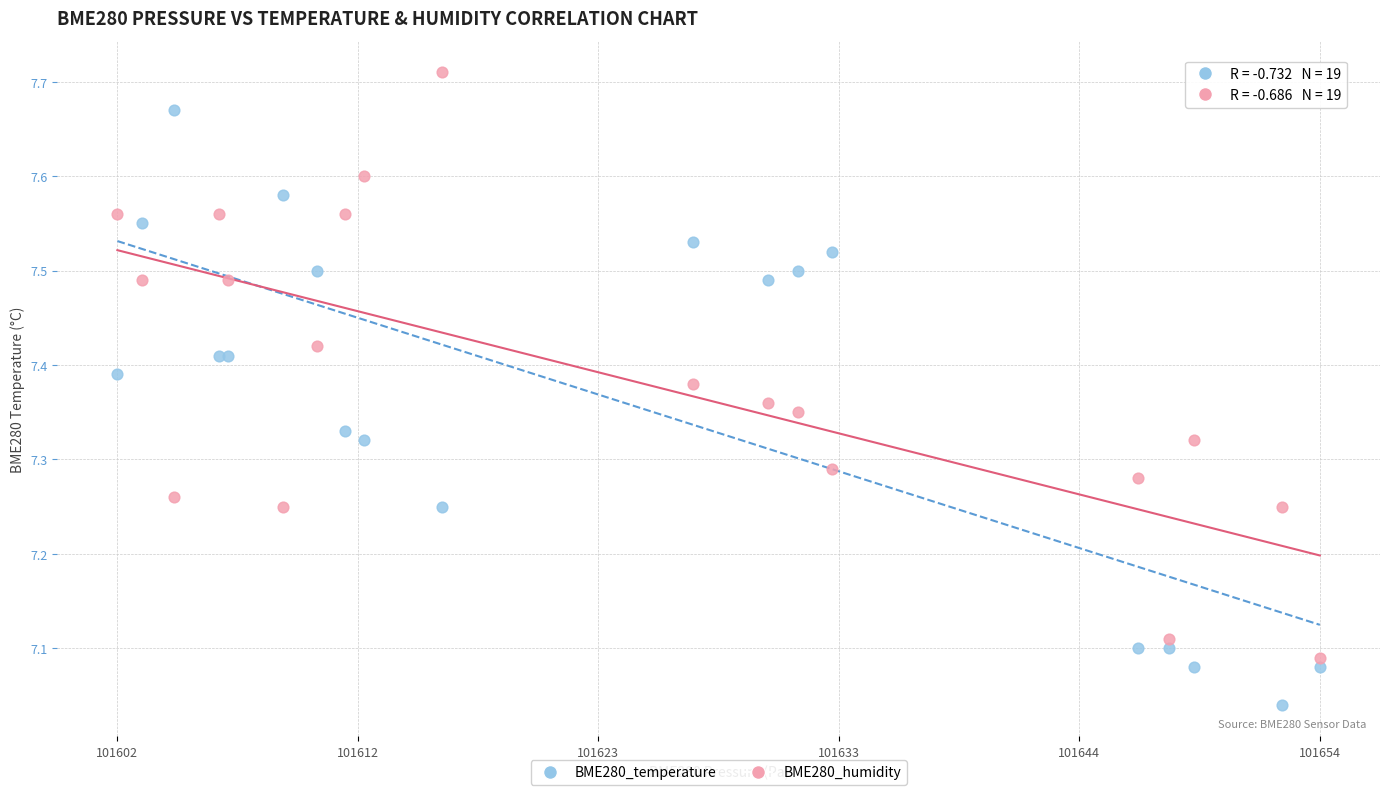

Which series contains the lowest Y value?

BME280_temperature